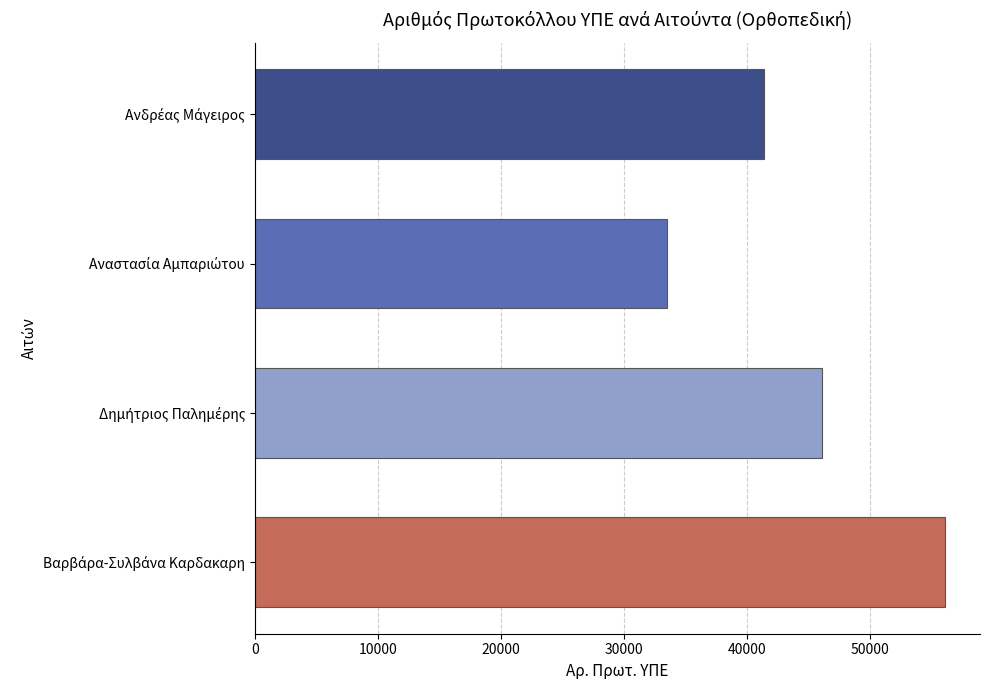

How many data points does each series have?

4